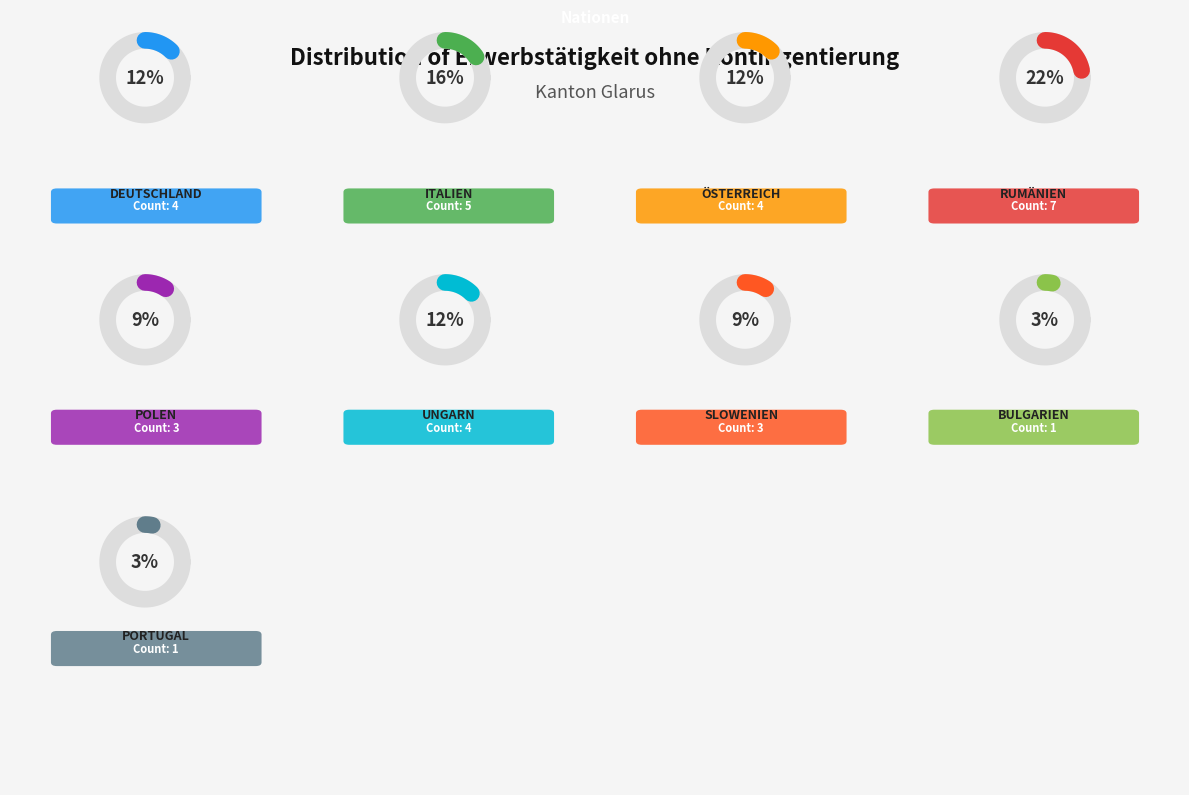

To the nearest percent, what percentage of the pie is Portugal?

3%